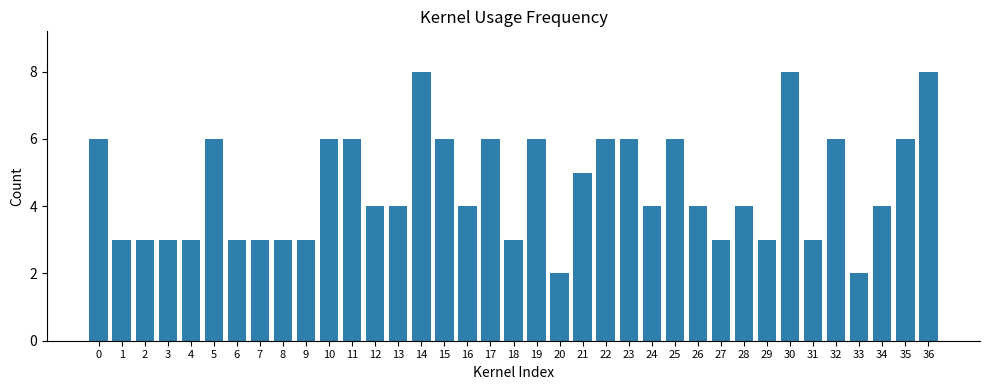

What is the maximum value shown in the chart?

8